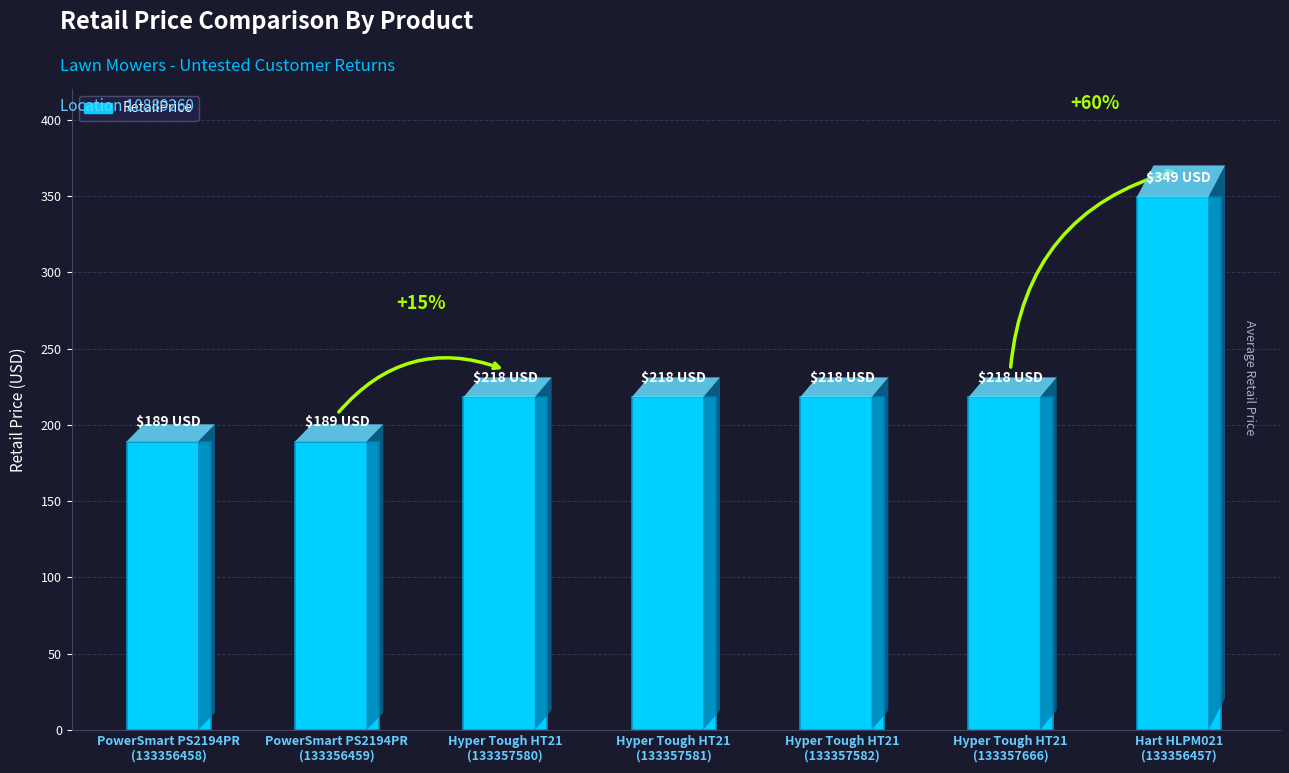

Does the chart contain any negative values?

No